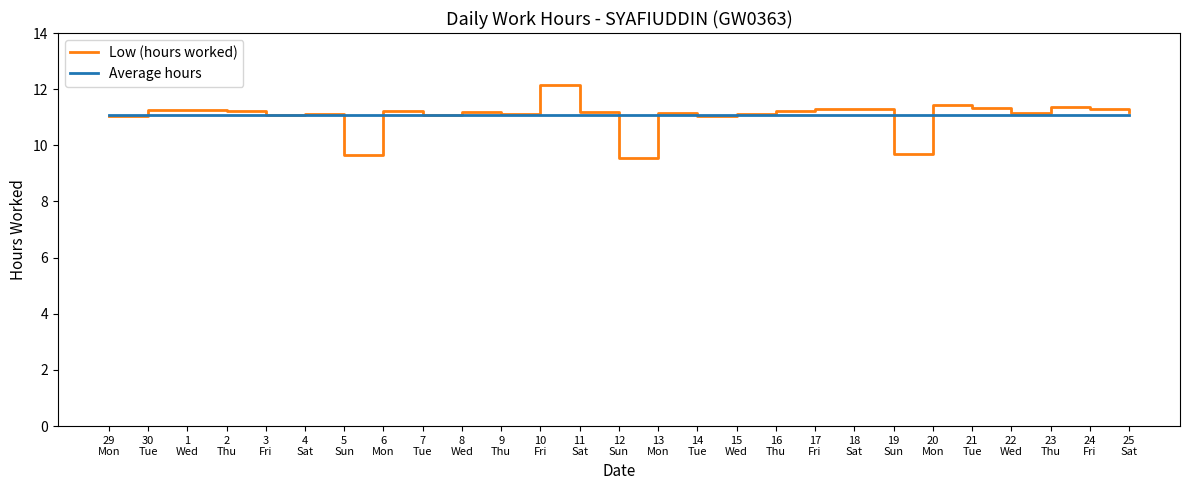

List the series in order of their peak value, lowest first.

Average hours, Low (hours worked)